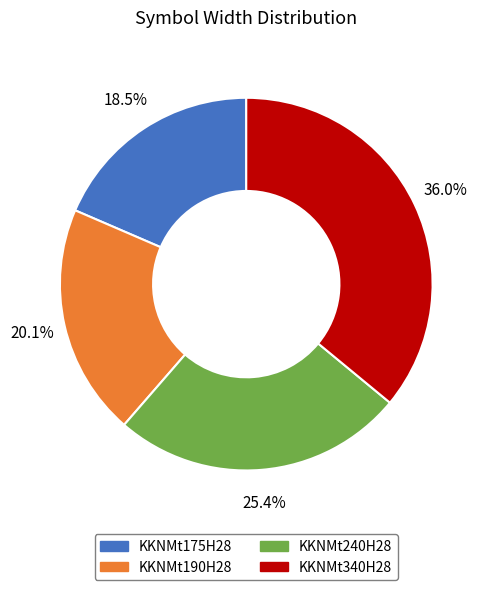

Is the sum of KKNMt190H28 and KKNMt340H28 greater than half?

Yes